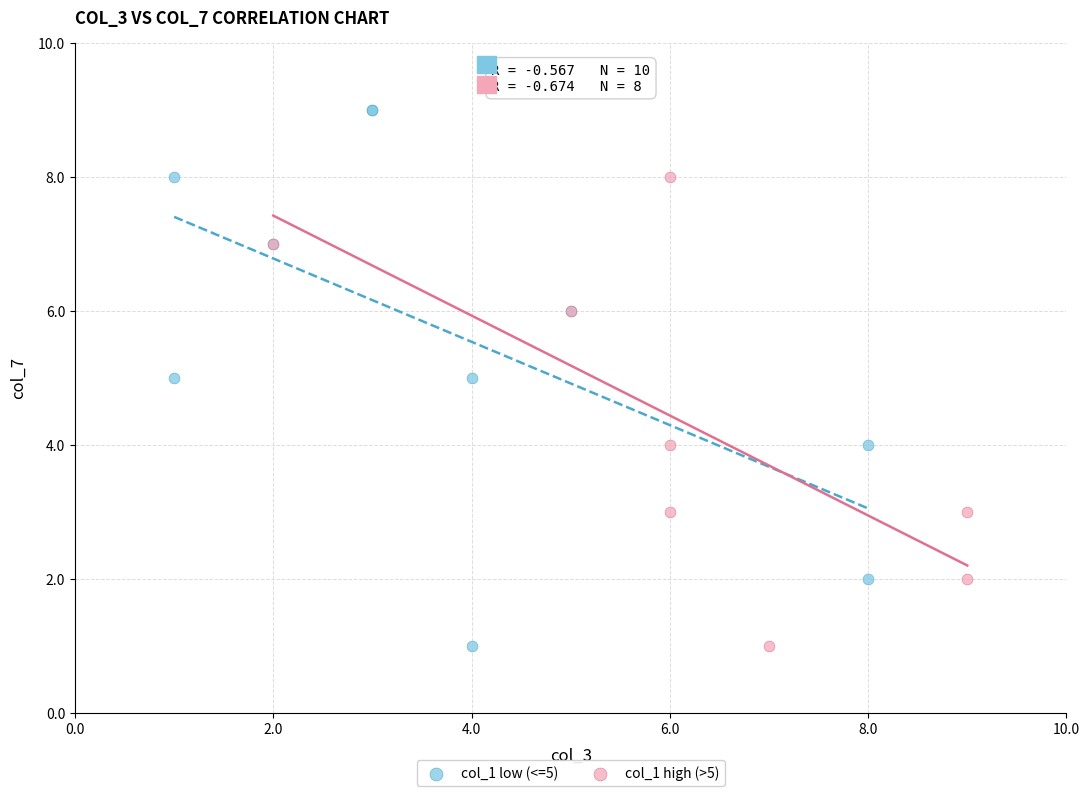

Which series has the largest Y range (max minus min)?

col_1 low (<=5)